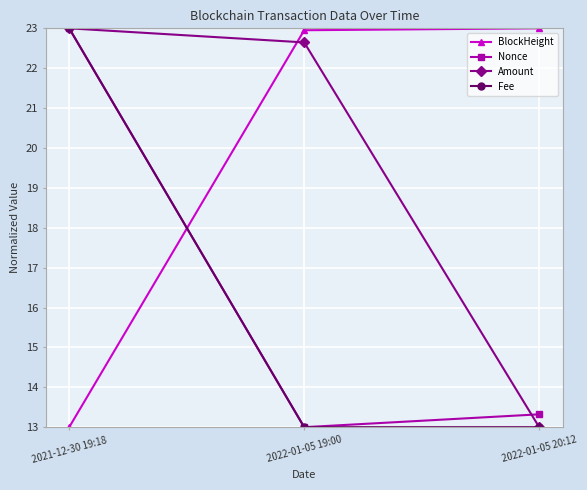

Is the value of Fee at 2022-01-05 20:12 greater than the value of Nonce at 2021-12-30 19:18?

No